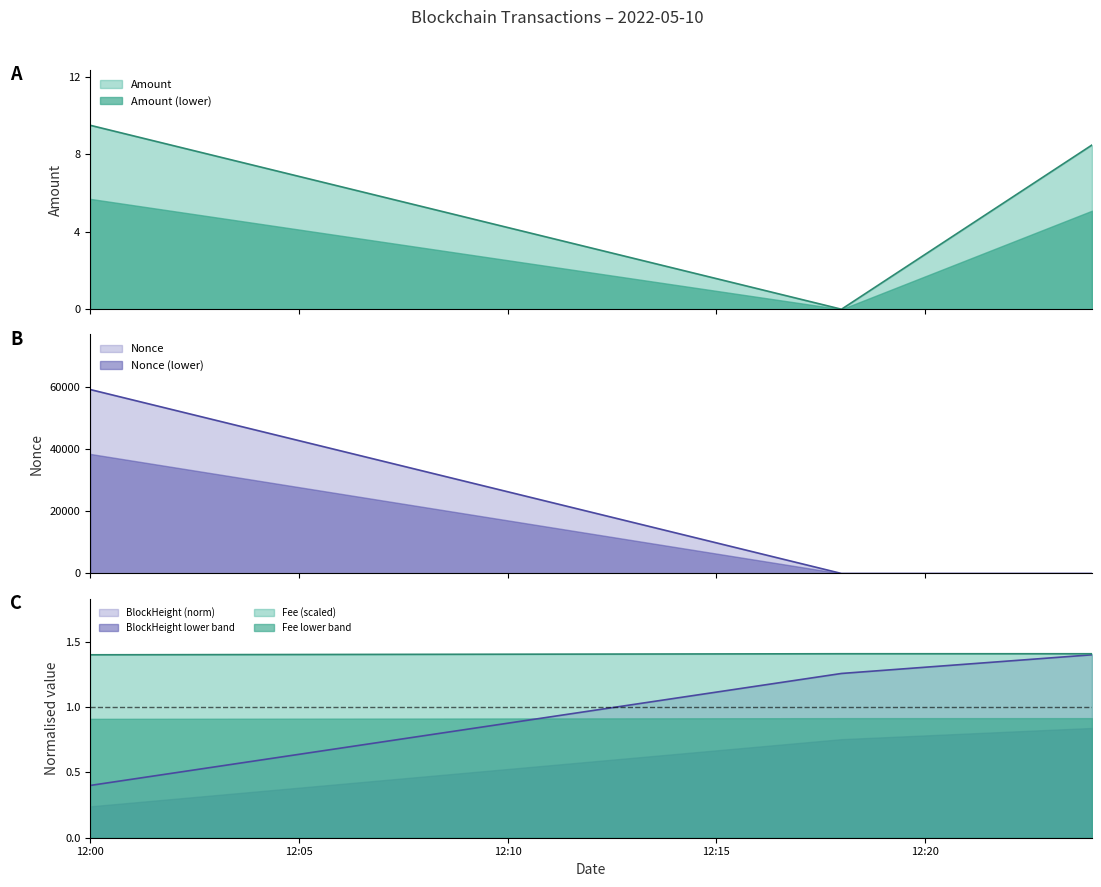

The BlockHeight series shows 2.4 at 2022-05-10 12:24:00. True or false?

False